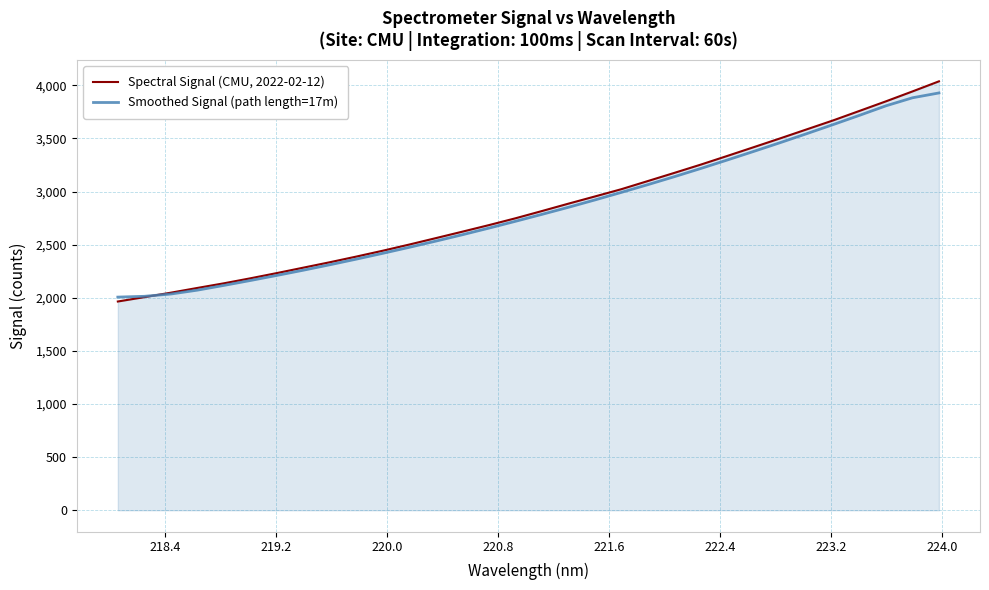

Which series has the largest range (max minus min)?

Spectral Signal (CMU, 2022-02-12)